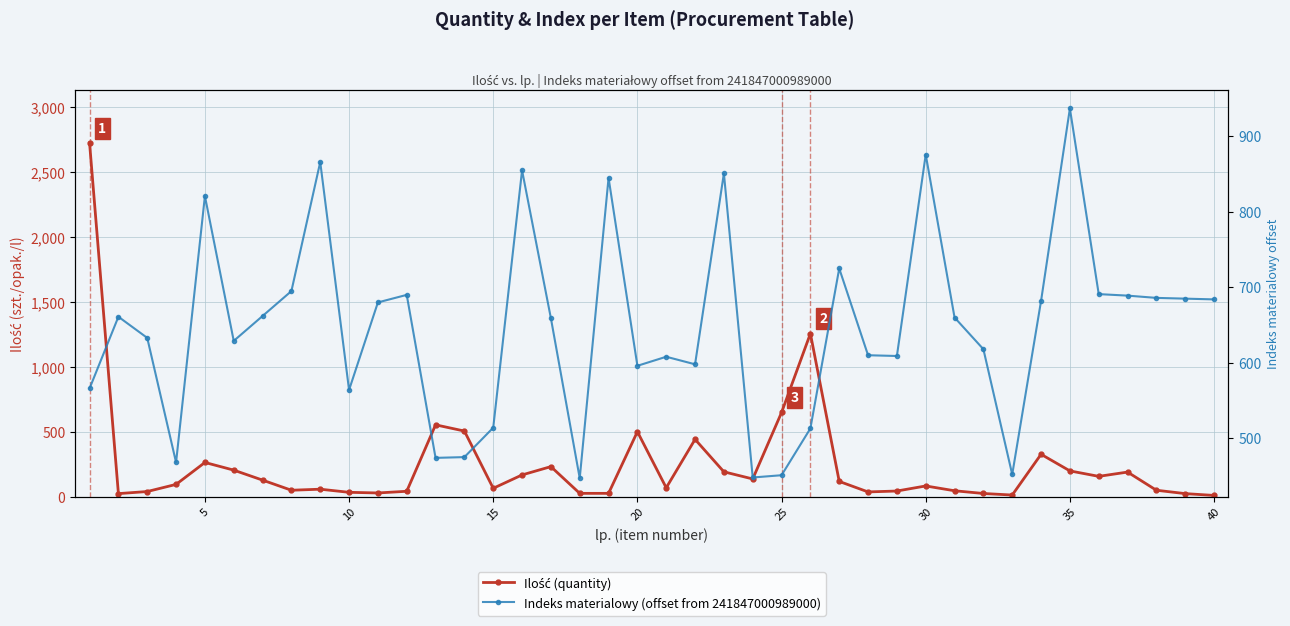

Reading right to left, transcribe all the data shown in this chart.

Ilość (quantity): 10	24	50	190	157	199	327	13	25	46	83	44	37	118	1257	649	137	192	442	69	501	26	26	232	168	65	506	554	42	29	34	58	50	128	205	264	95	40	24	2725
Indeks materialowy (offset from 241847000989000): 684	685	686	689	691	937	682	452	618	660	876	609	610	725	513	451	448	851	598	608	596	845	447	659	855	514	475	474	690	680	564	866	695	662	629	821	468	633	661	566